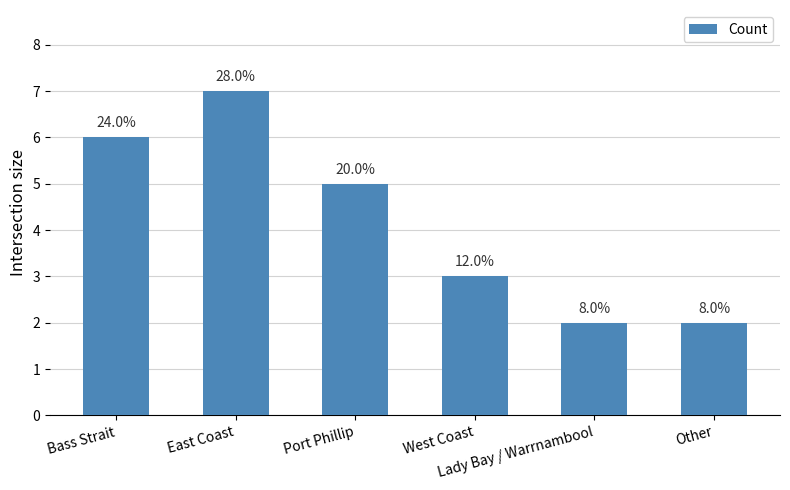

How many bars are there in total?

6